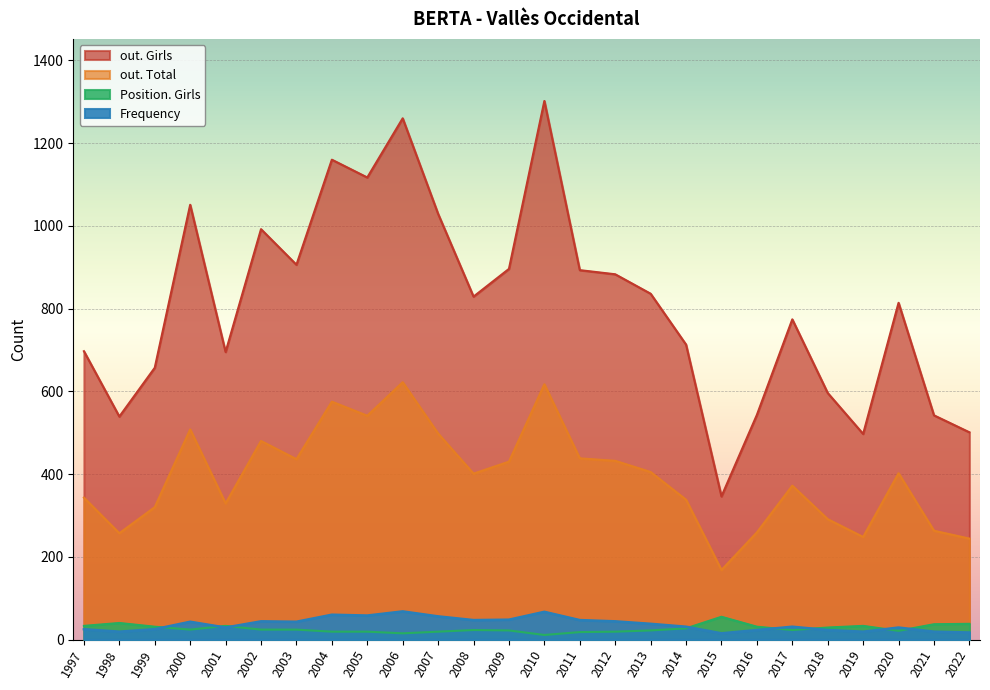

Which has a higher value, 2012 or 2017?

2012